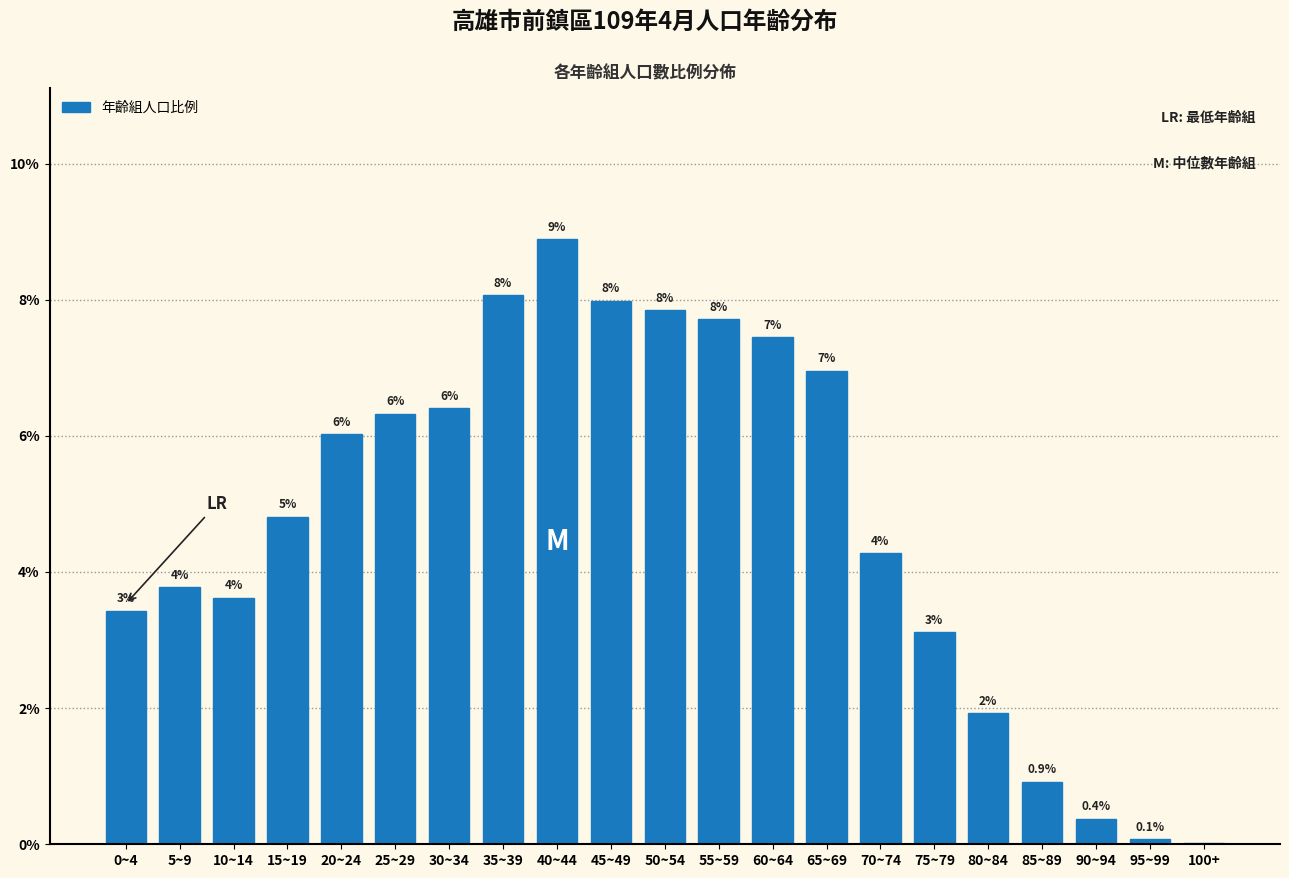

What is the greatest value displayed?

8.9